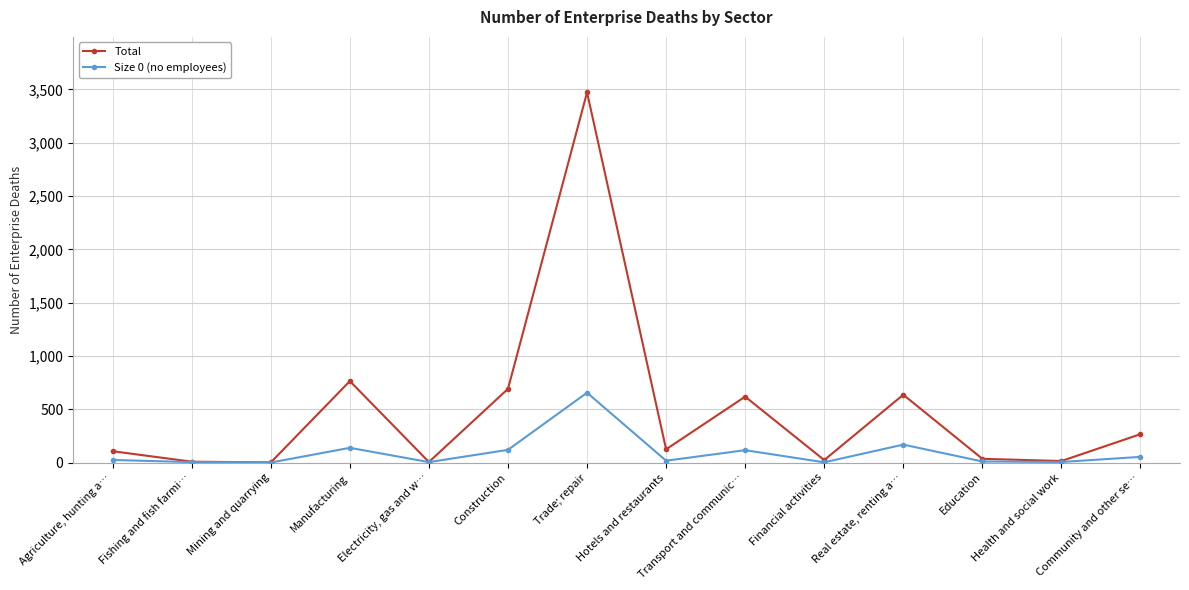

Count the number of categories in the chart.

14